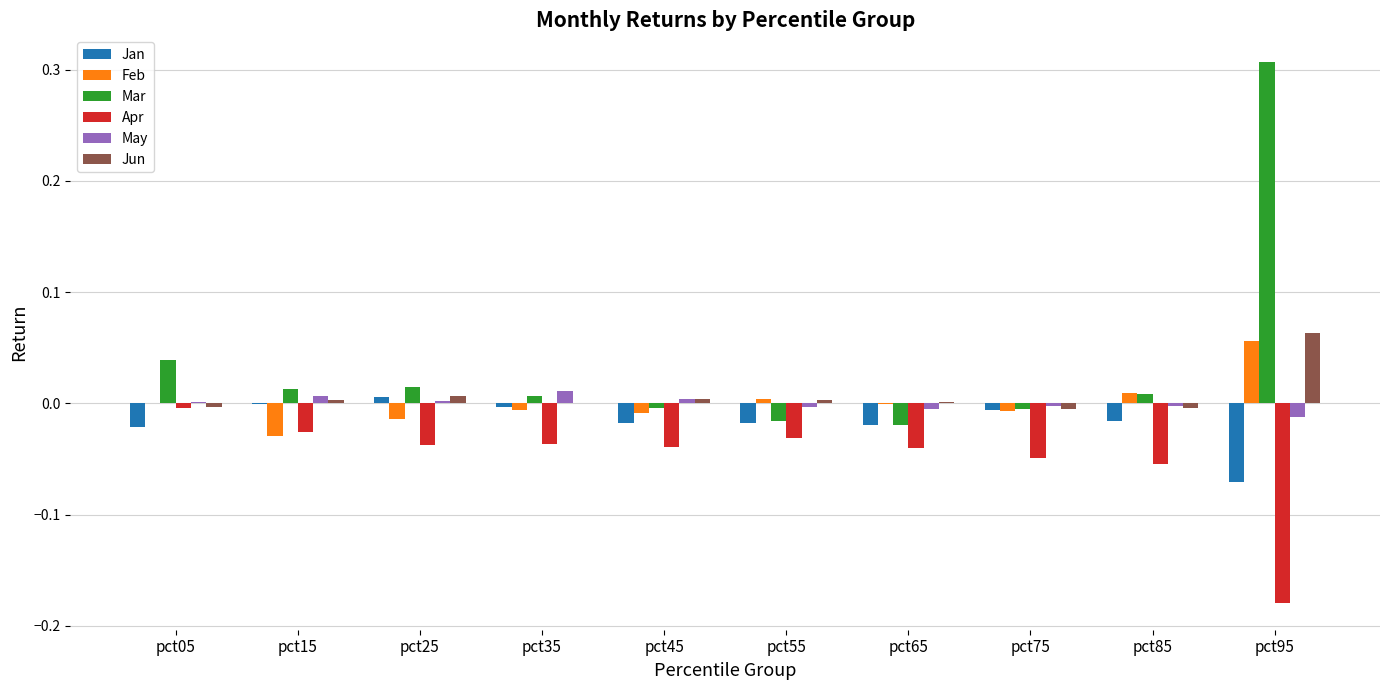

Which series changed the most between pct15 and pct95?

Mar